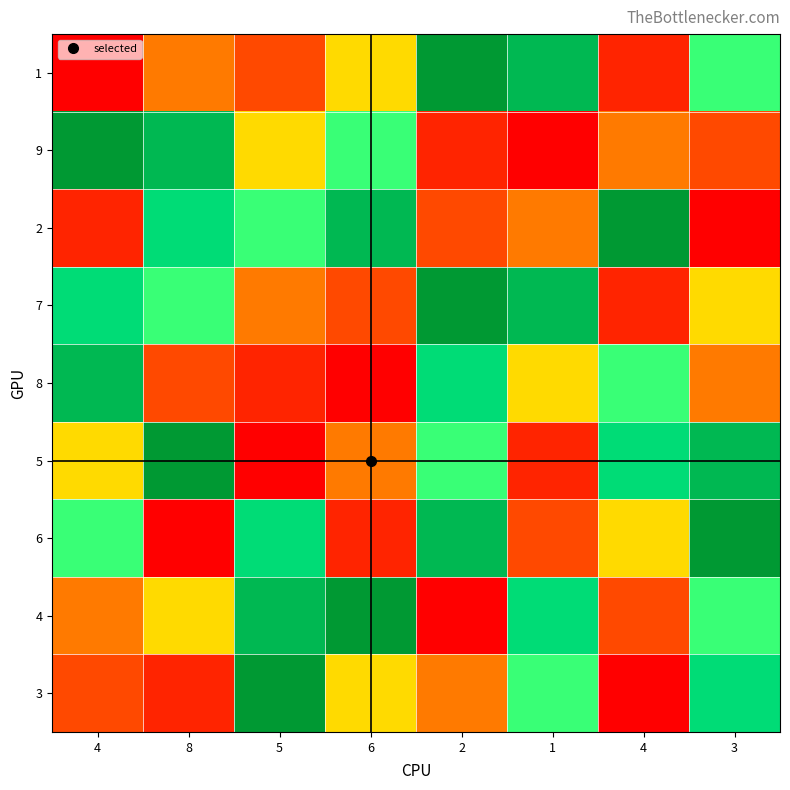

Count the number of data series in this chart.

9